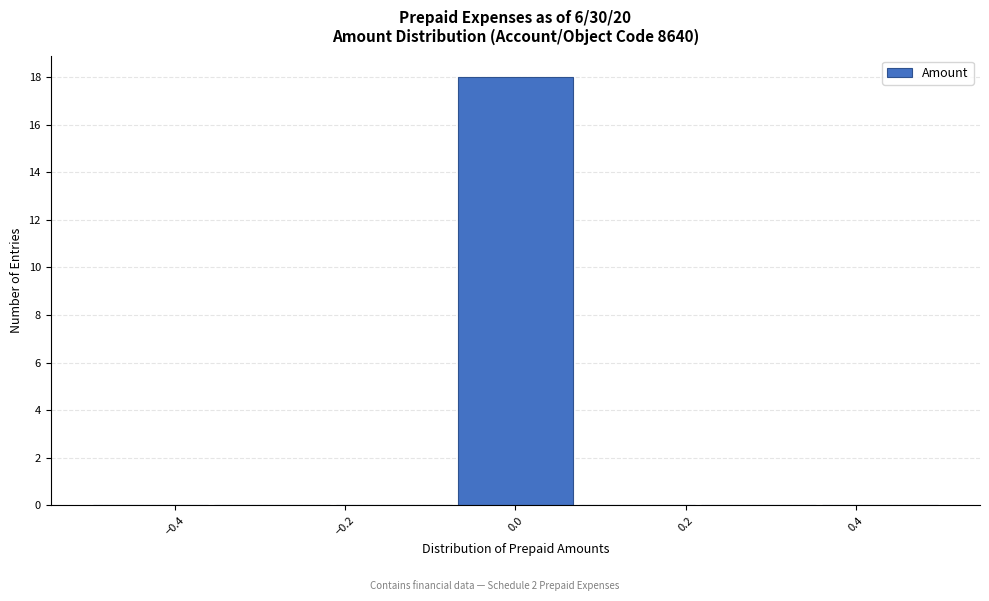

Reading left to right, transcribe this chart: for each bar, give the range it covers on the x-axis and its height. Neither the bar edges nor the heights are printed on the chart, so give them approximately, as read against the axes.

-0.50 to -0.36: 0
-0.36 to -0.22: 0
-0.22 to -0.08: 0
-0.08 to 0.08: 18
0.08 to 0.22: 0
0.22 to 0.36: 0
0.36 to 0.50: 0